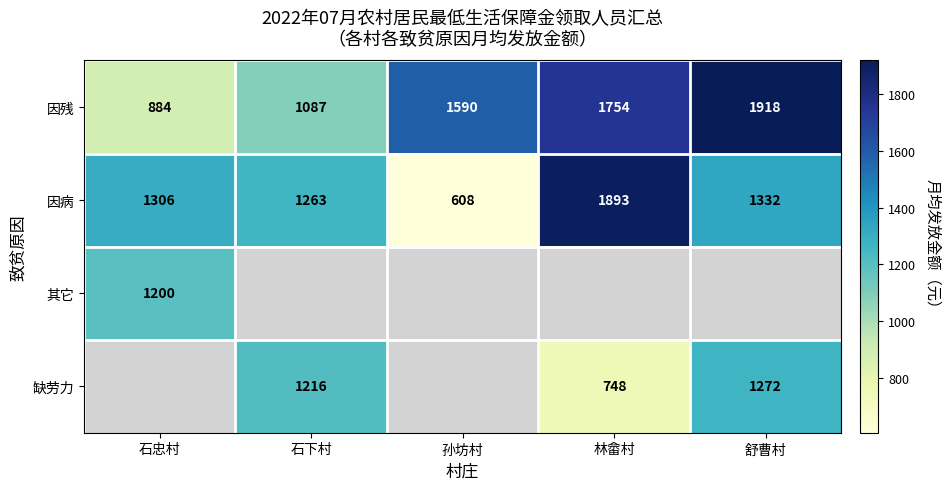

What is the difference between the highest and lowest values at 舒曹村?

646.0